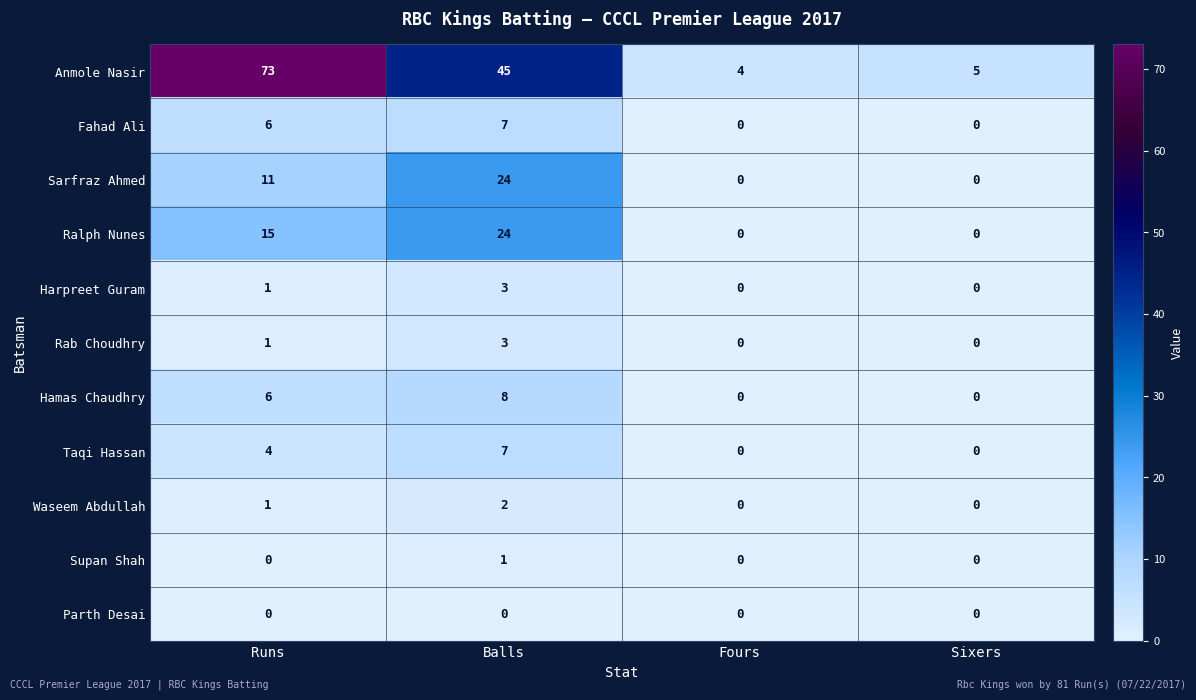

What is the spread (max minus min) of values at Runs?

73